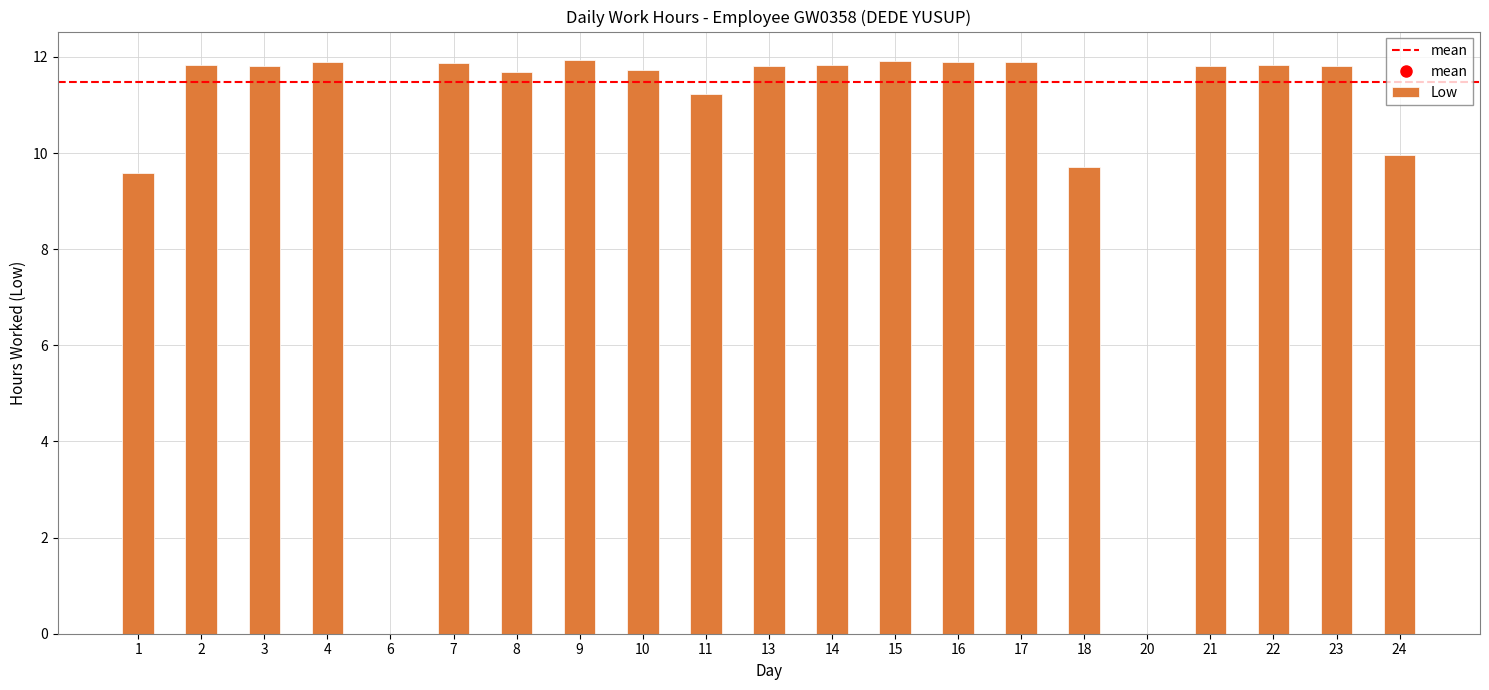

At which label does the data first exceed 11?

2